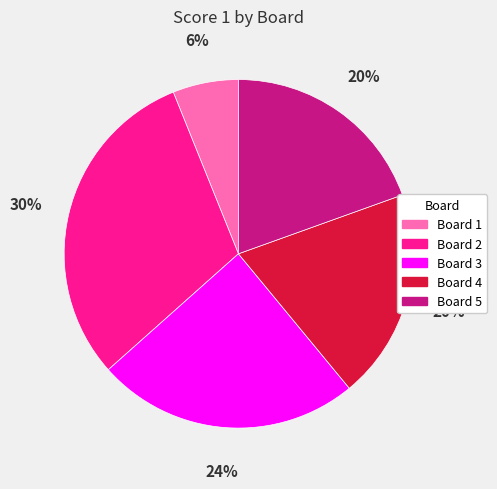

Does any single category account for the majority?

No